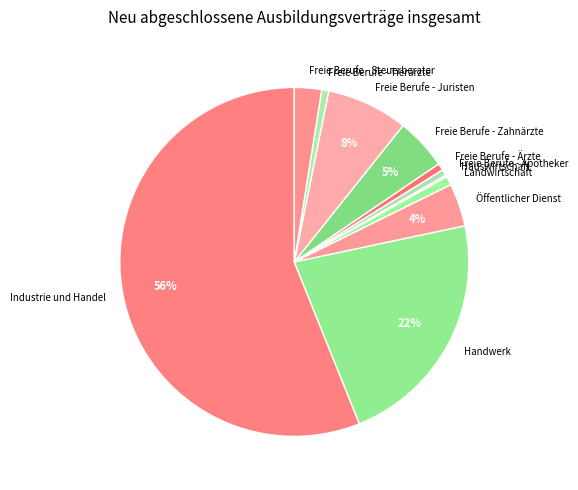

The Freie Berufe - Tierärzte slice represents 7% of the pie. True or false?

False